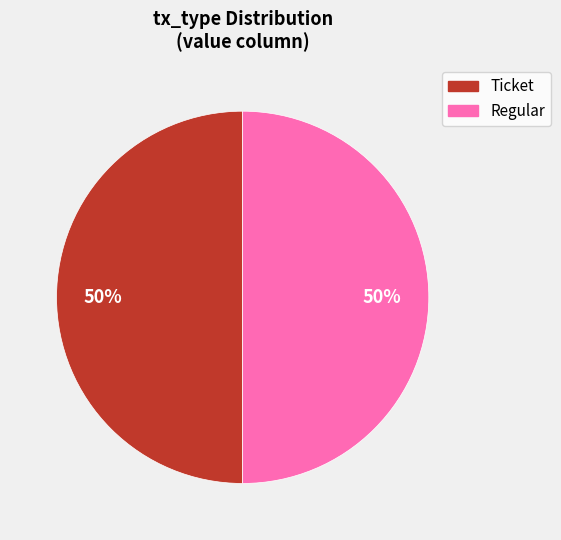

To the nearest percent, what is the difference between the Ticket and Regular slice percentages?

0%